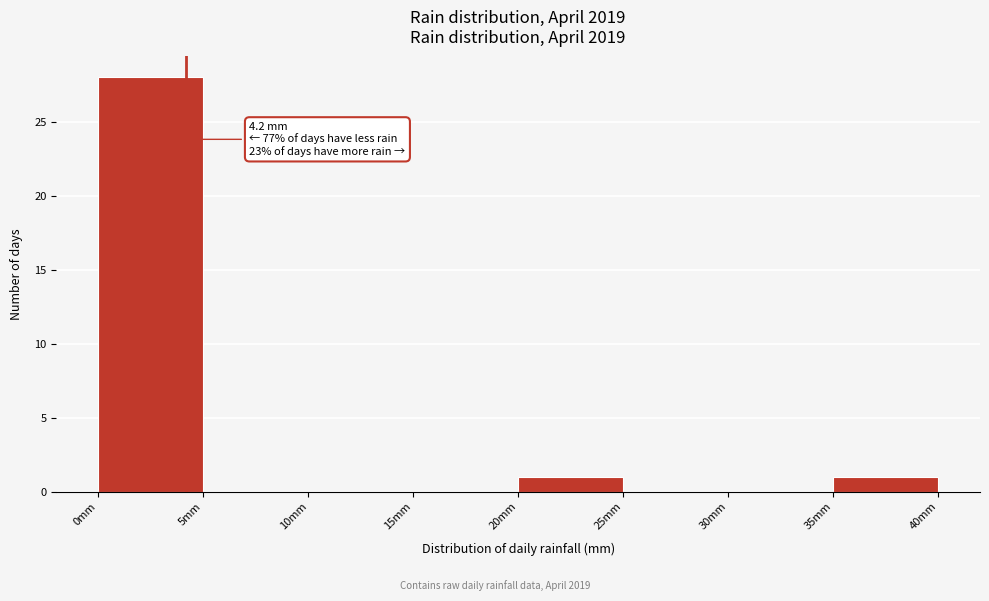

Over which range of the x-axis is the bar tallest?

0 to 5